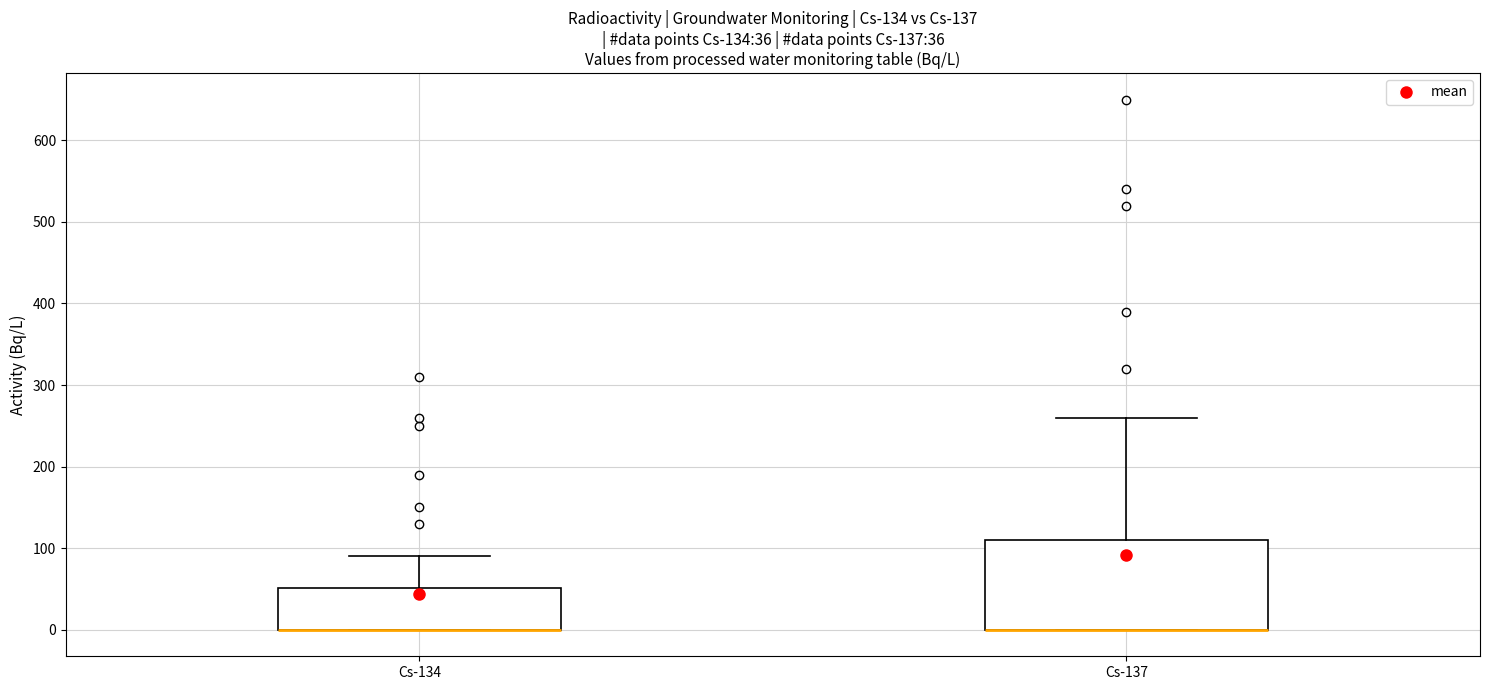

Comparing the boxes themselves (not the whiskers), which one is the tallest?

Cs-137